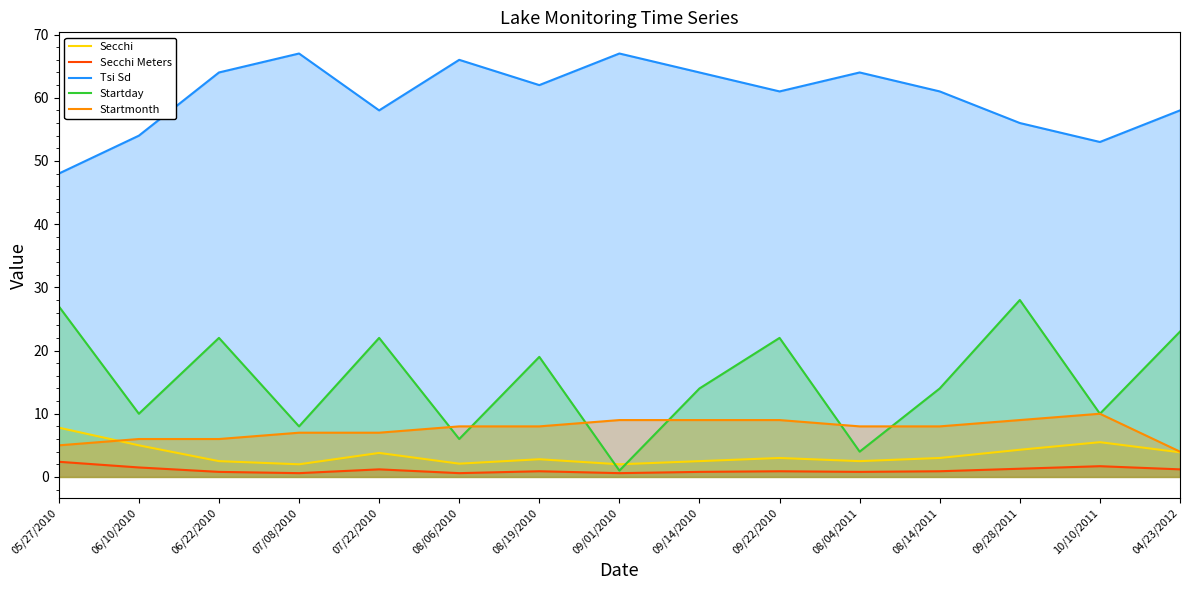

Rank the series at 05/27/2010 from lowest to highest value.

Secchi Meters, Startmonth, Secchi, Startday, Tsi Sd